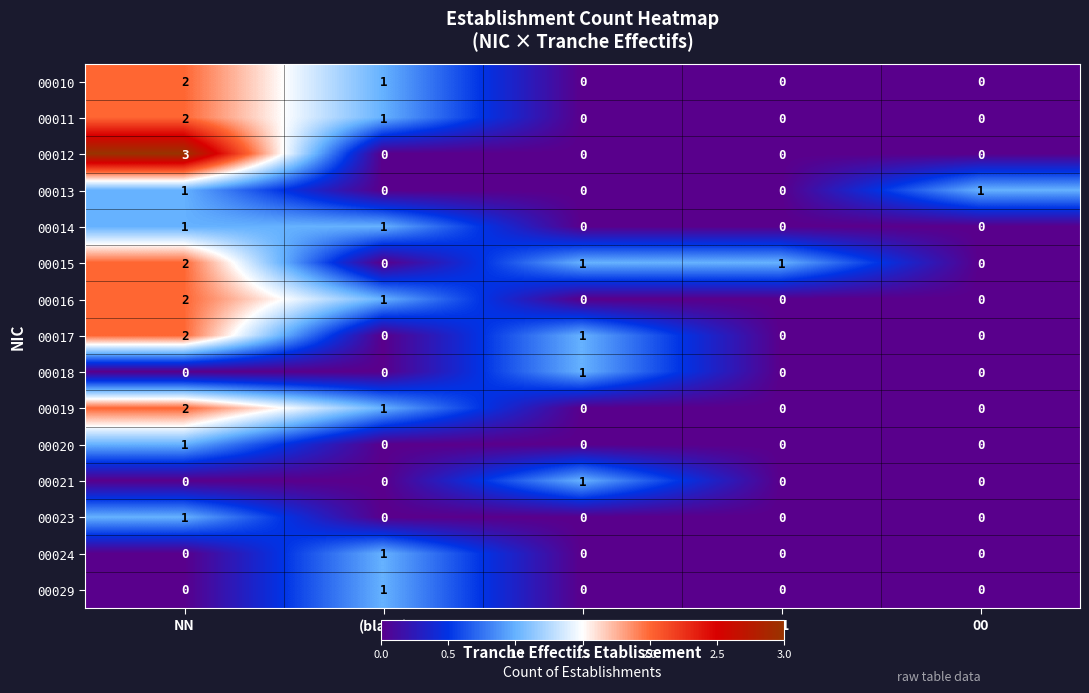

True or false: 00016 has a value of 2 at NN.

True